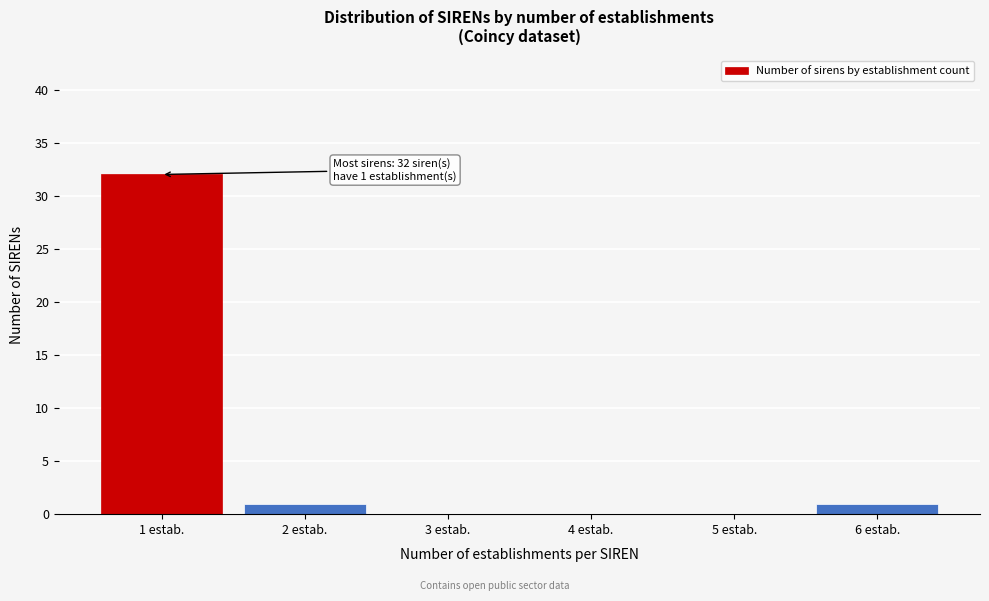

Reading left to right, what are all the values shown in this chart?

1 estab.=32	2 estab.=1	3 estab.=0	4 estab.=0	5 estab.=0	6 estab.=1